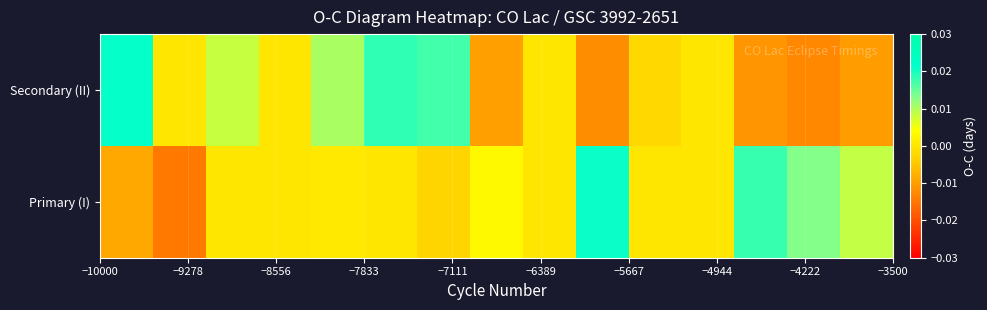

Which series has the widest spread of values?

Primary (I)